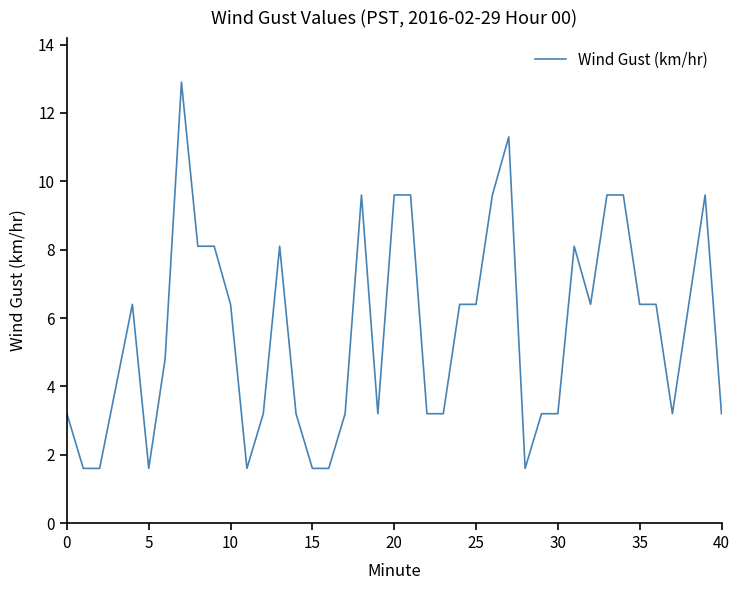

What is the difference between the maximum and minimum values?

11.3